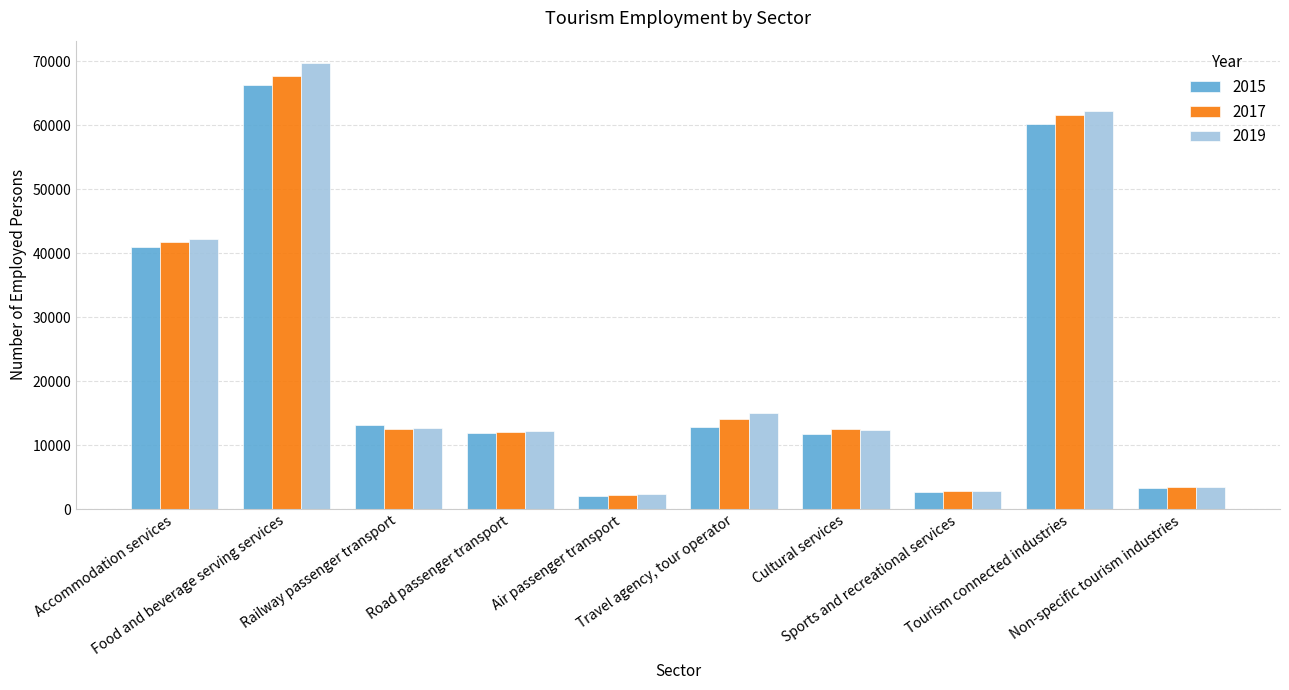

At which category is the sum across all series the highest?

Food and beverage serving services